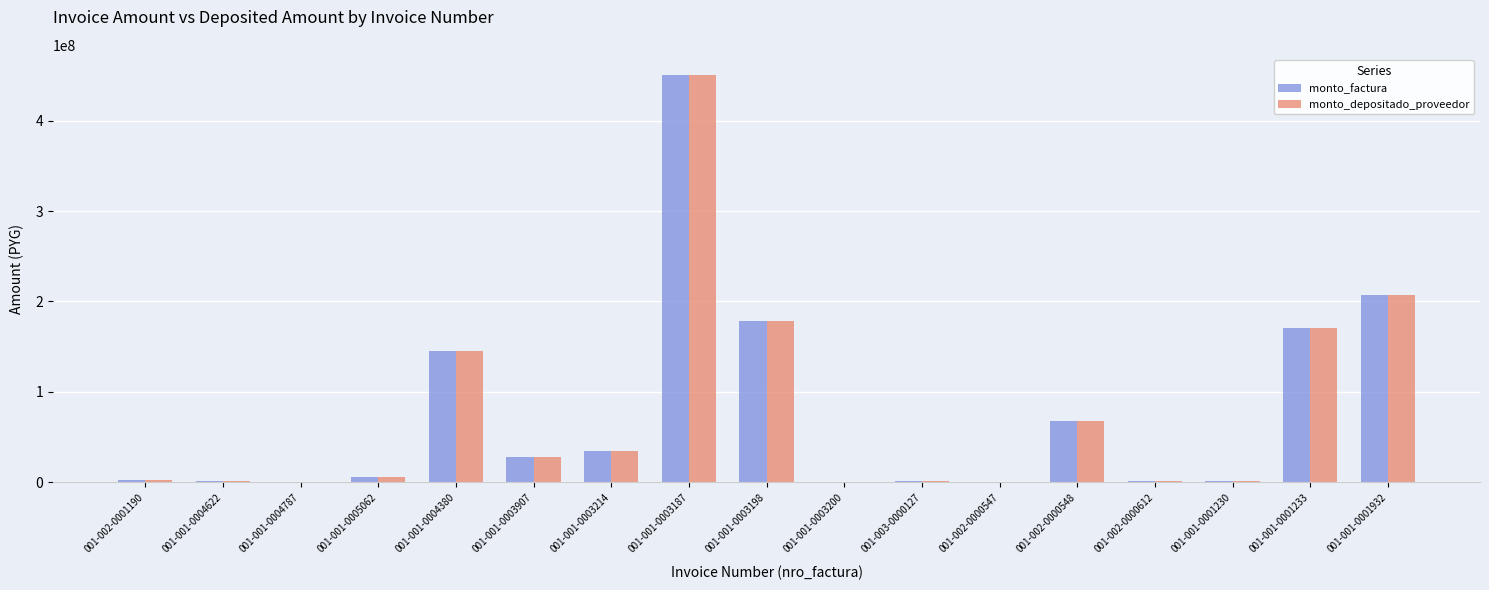

The value of monto_factura at 001-001-0003187 is 808642651. True or false?

False